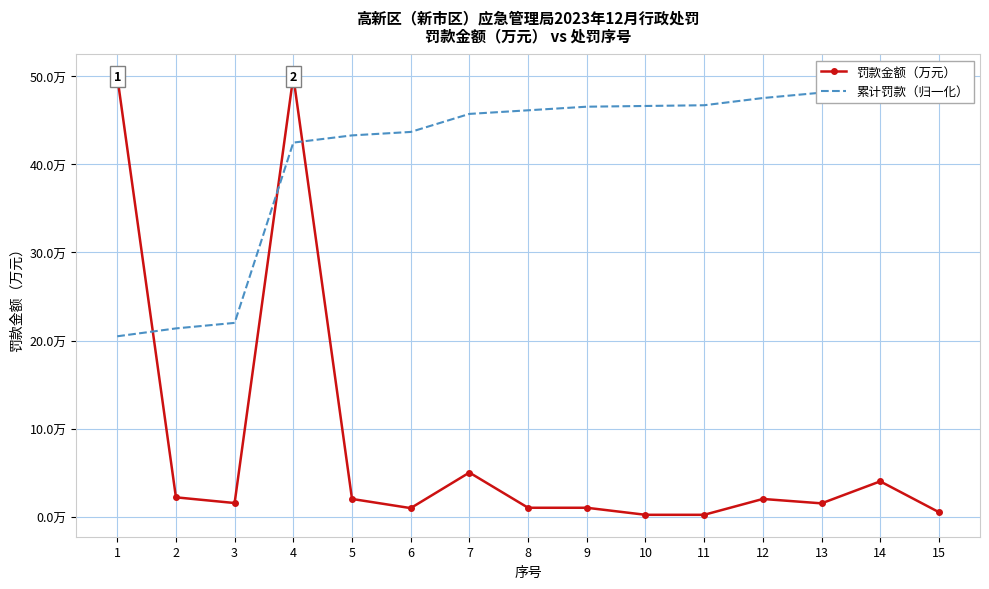

What is the total value across all series at 10?

46.8